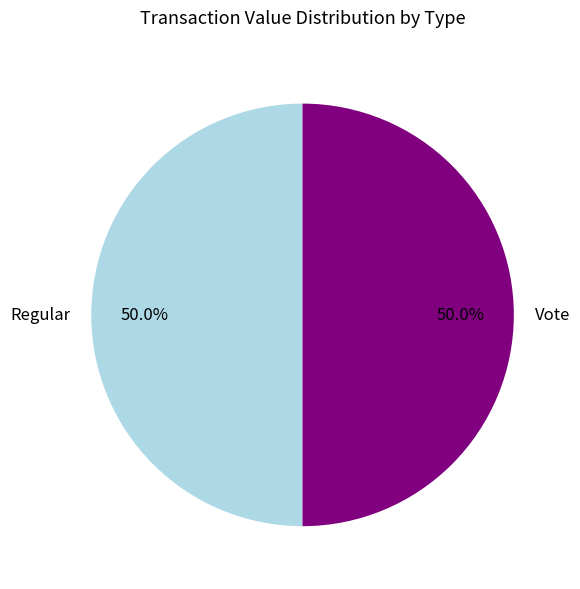

The Regular slice represents 1% of the pie. True or false?

False